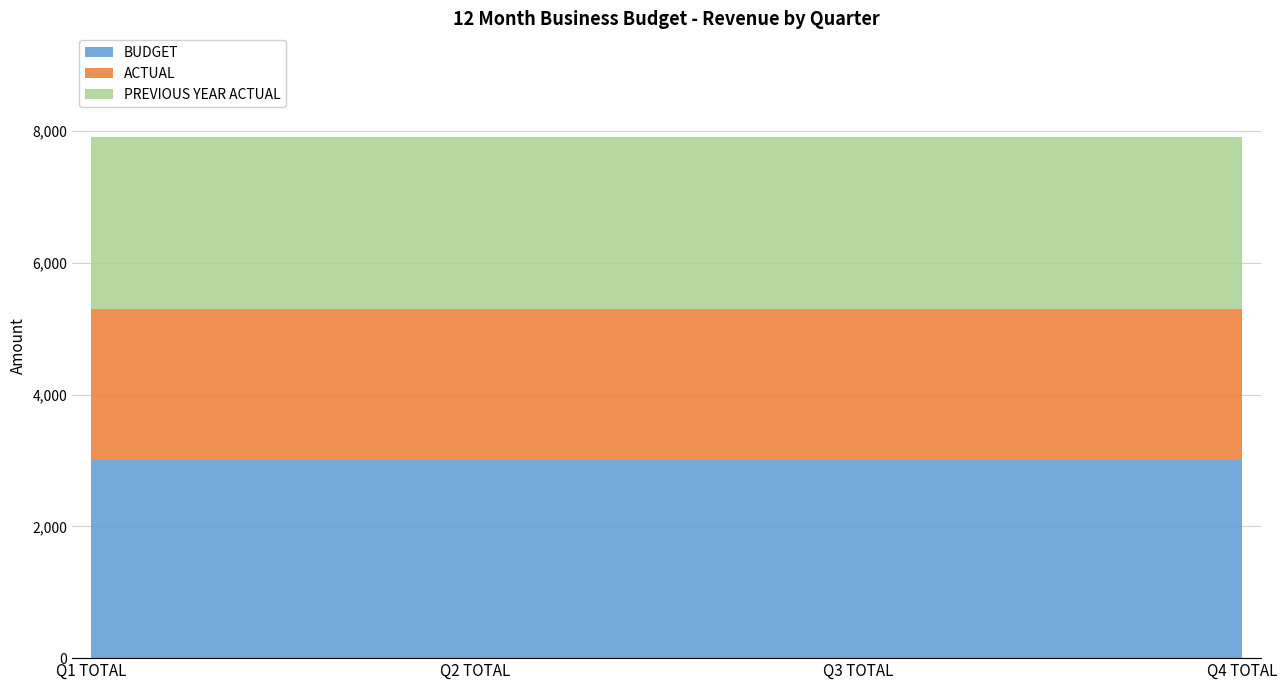

What is the minimum value for BUDGET?

3000